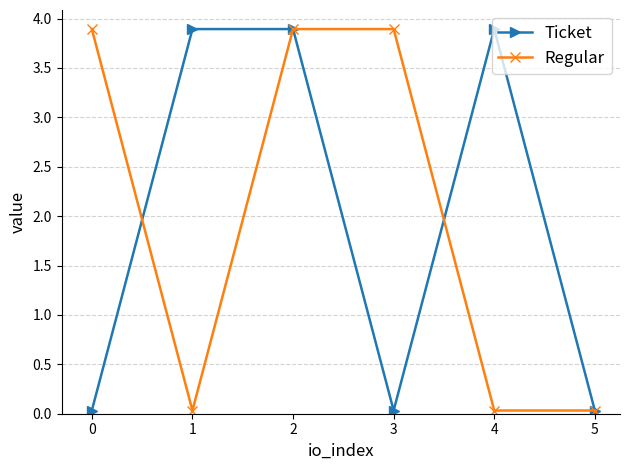

What is the highest value of the Regular series?

3.9